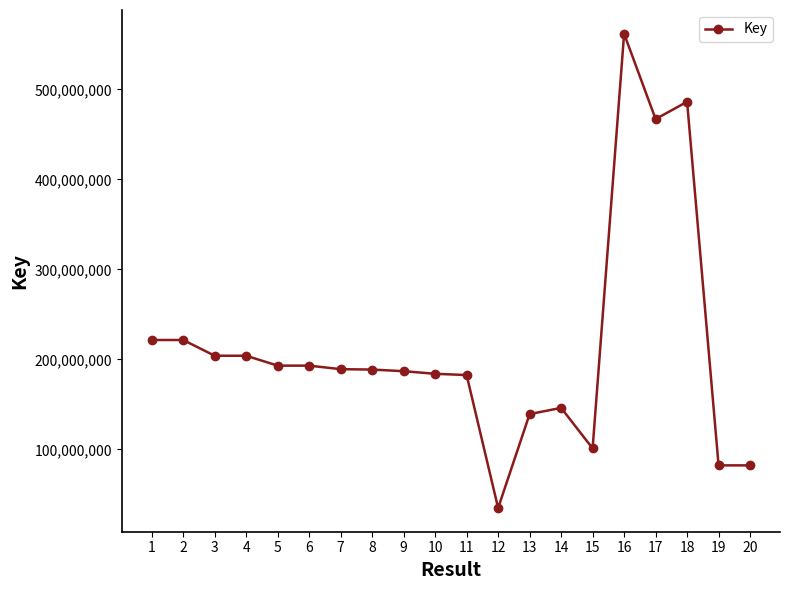

The chart shows a value of 188720206 at 8. True or false?

True